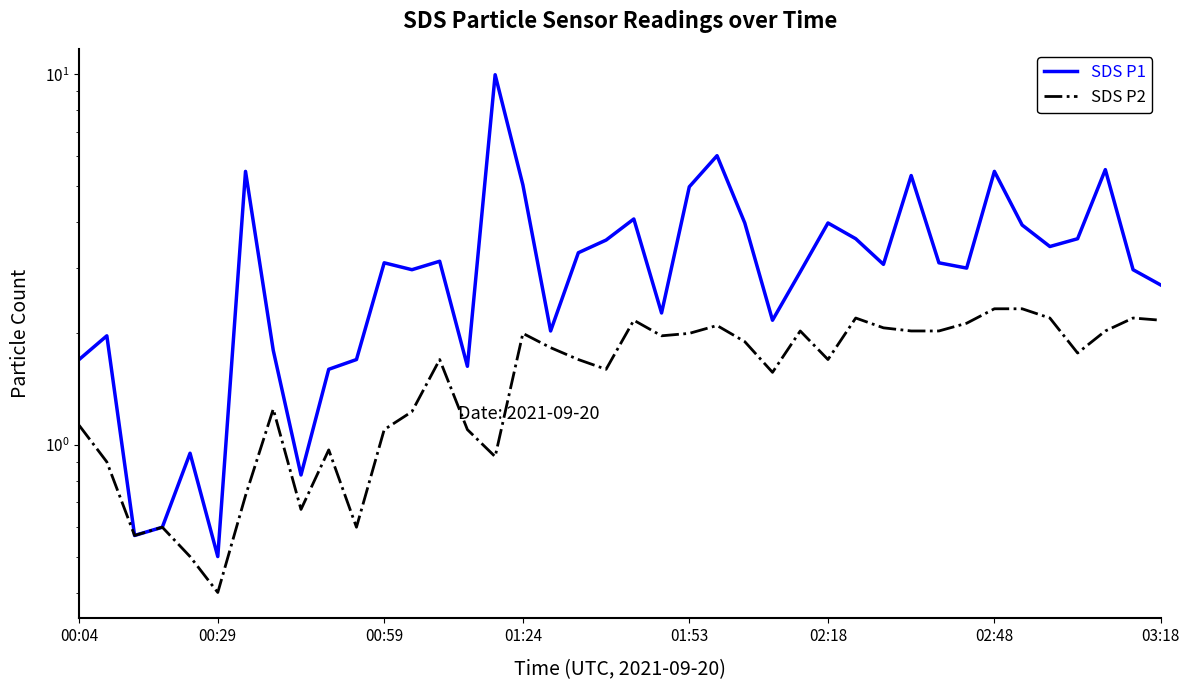

How many lines are shown in the chart?

2